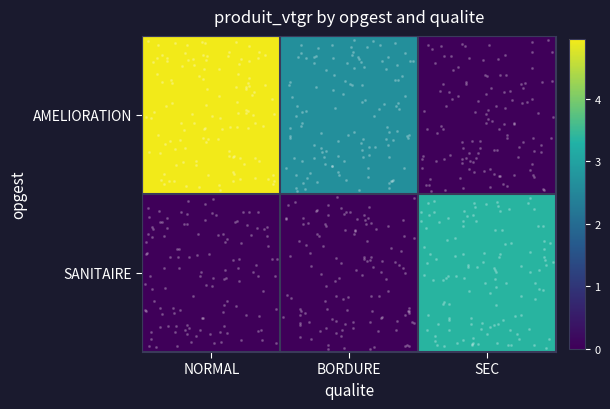

Which series has the largest range (max minus min)?

AMELIORATION